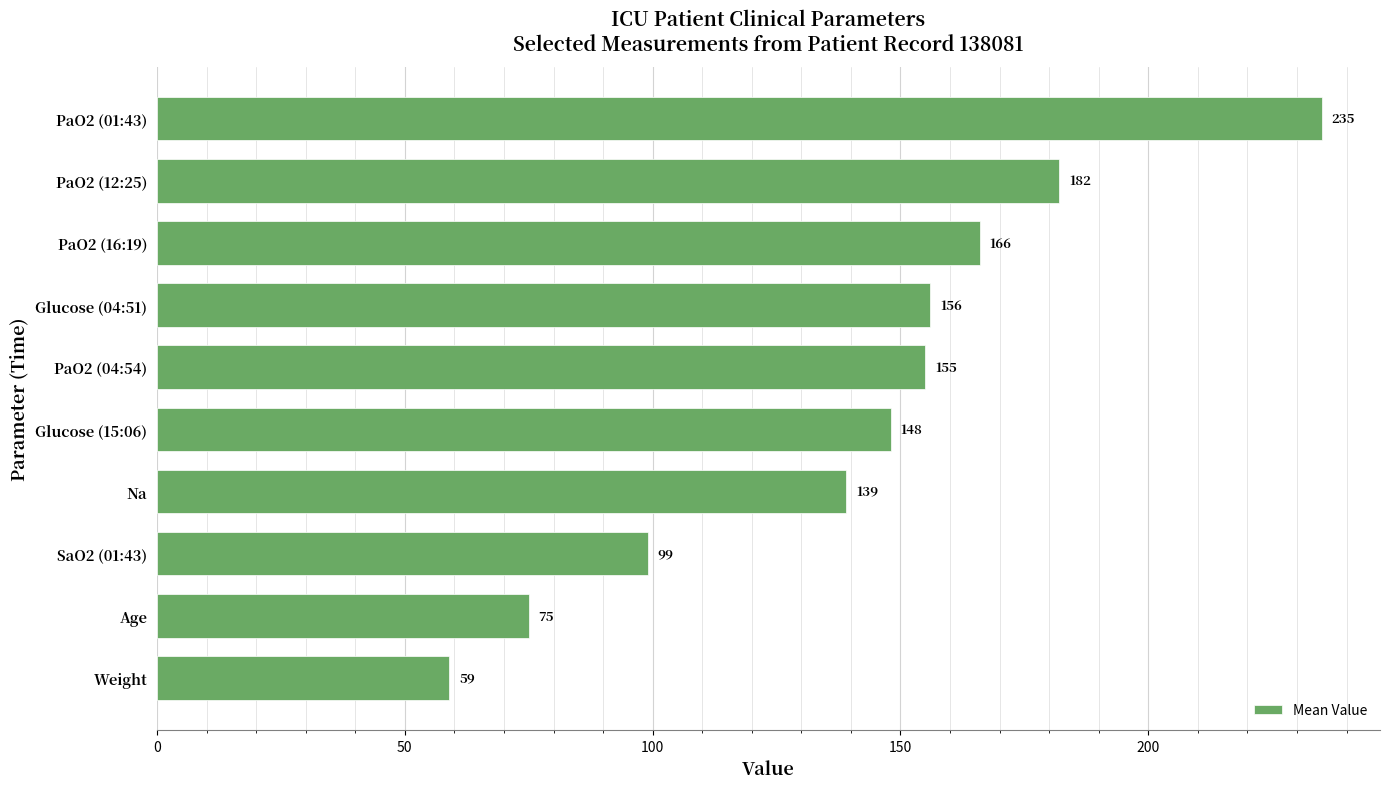

What is the label of the 9th bar from the bottom?

PaO2 (12:25)